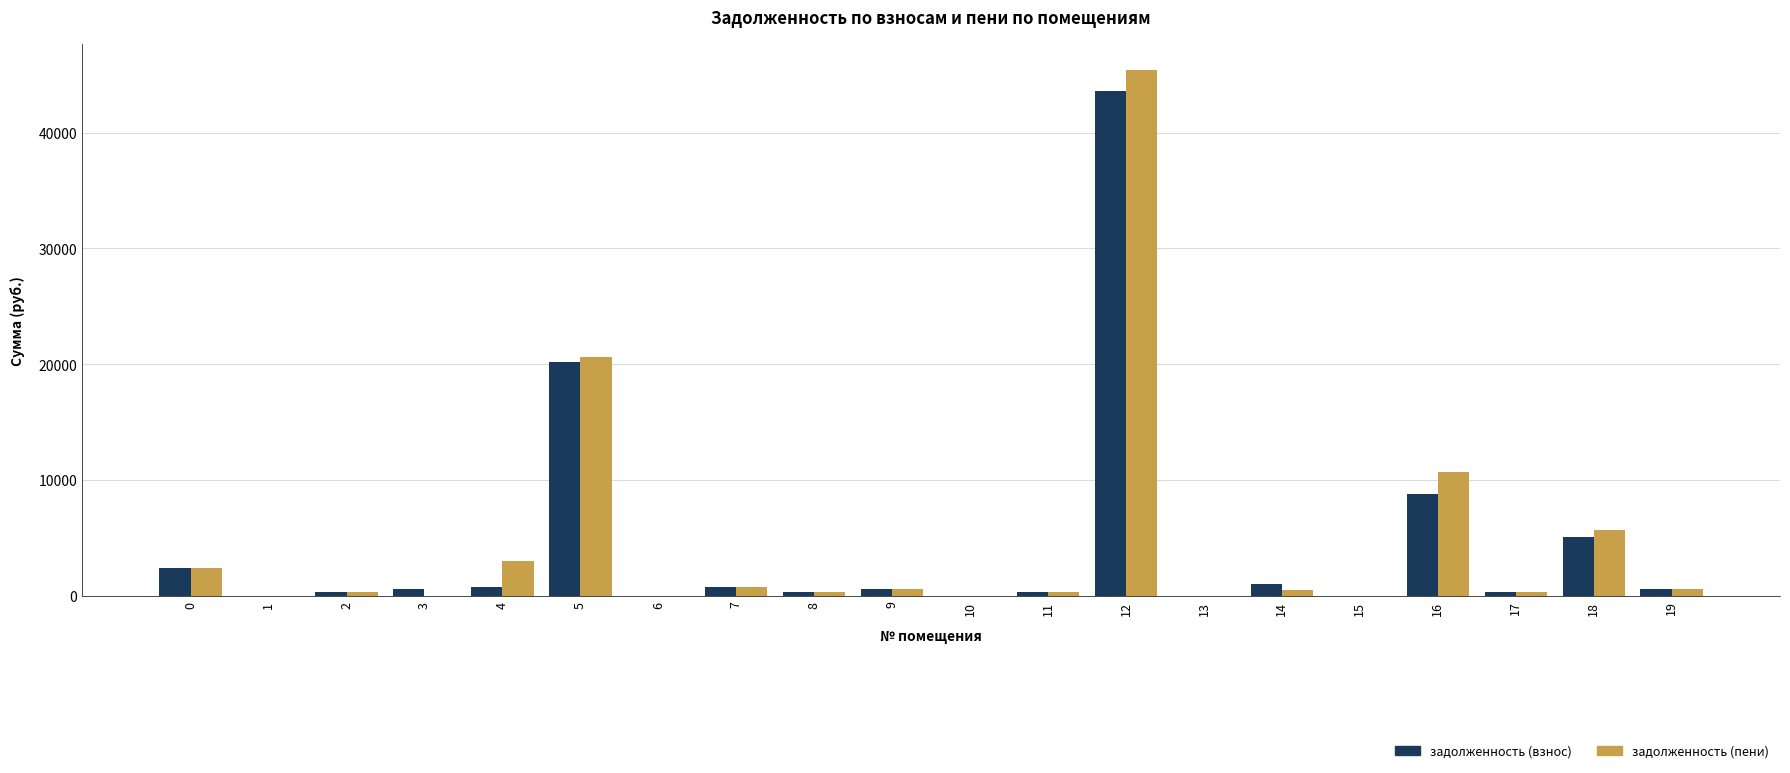

Which series changed the most between 4 and 5?

задолженность (взнос)